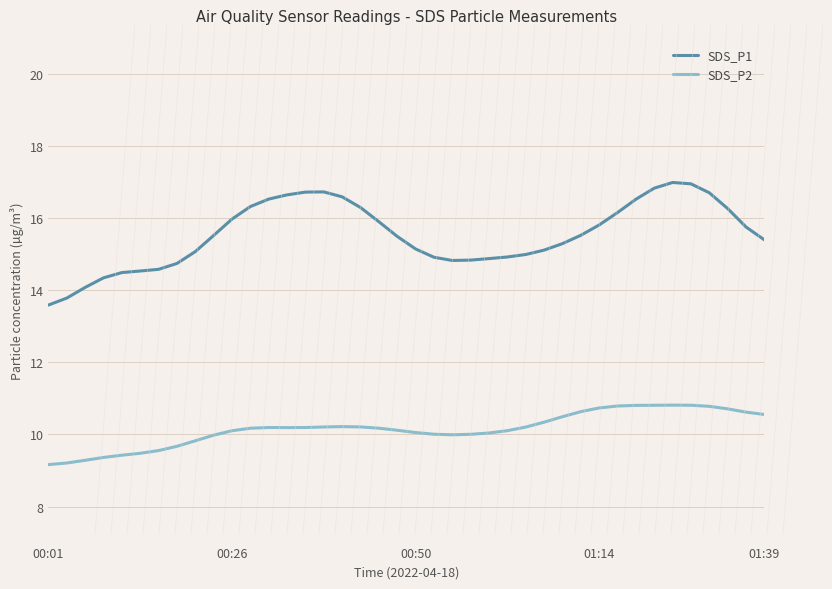

True or false: SDS_P1 and SDS_P2 cross at least once.

False